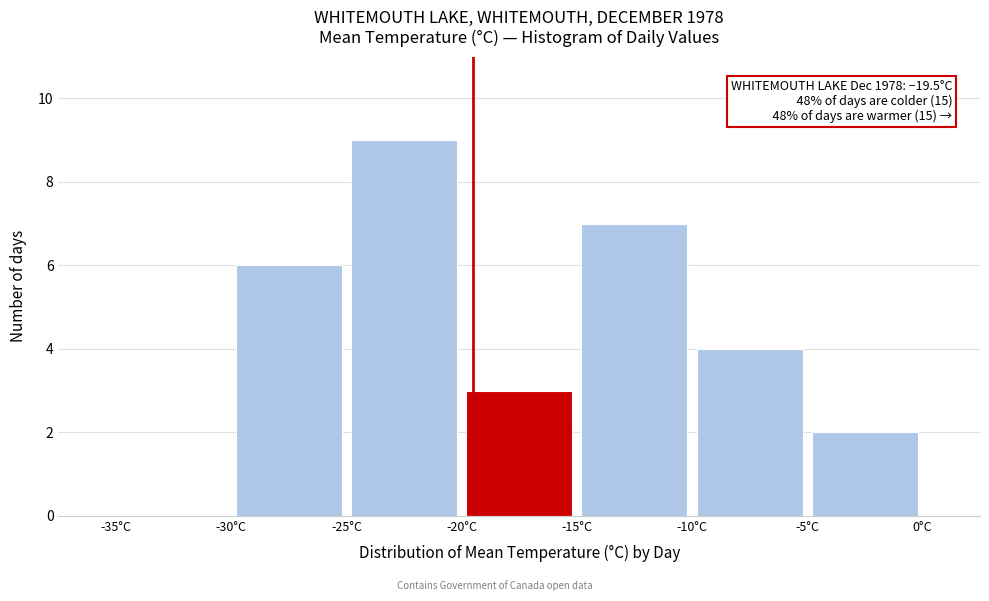

Over which range of the x-axis is the bar tallest?

-25 to -20